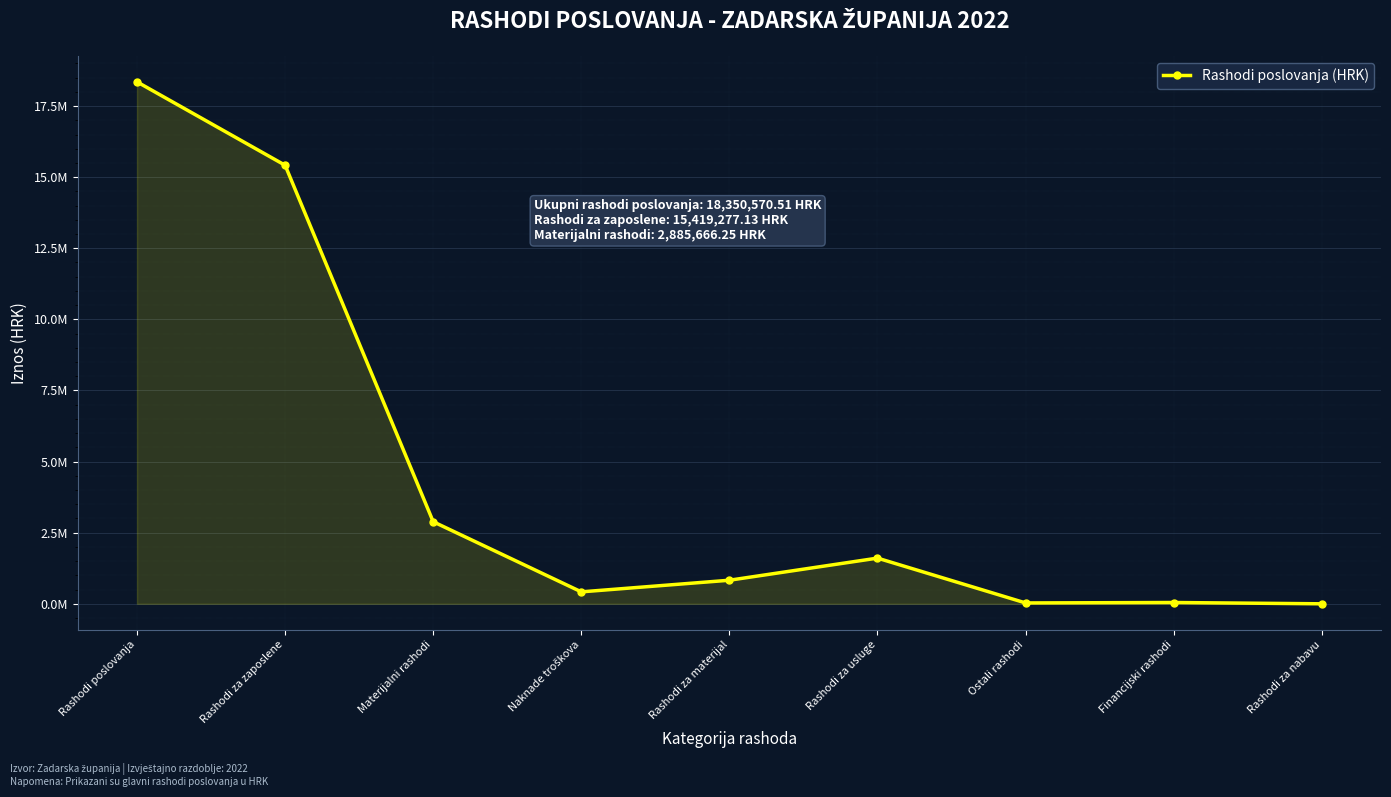

Is this an area chart (filled region under the line)?

Yes